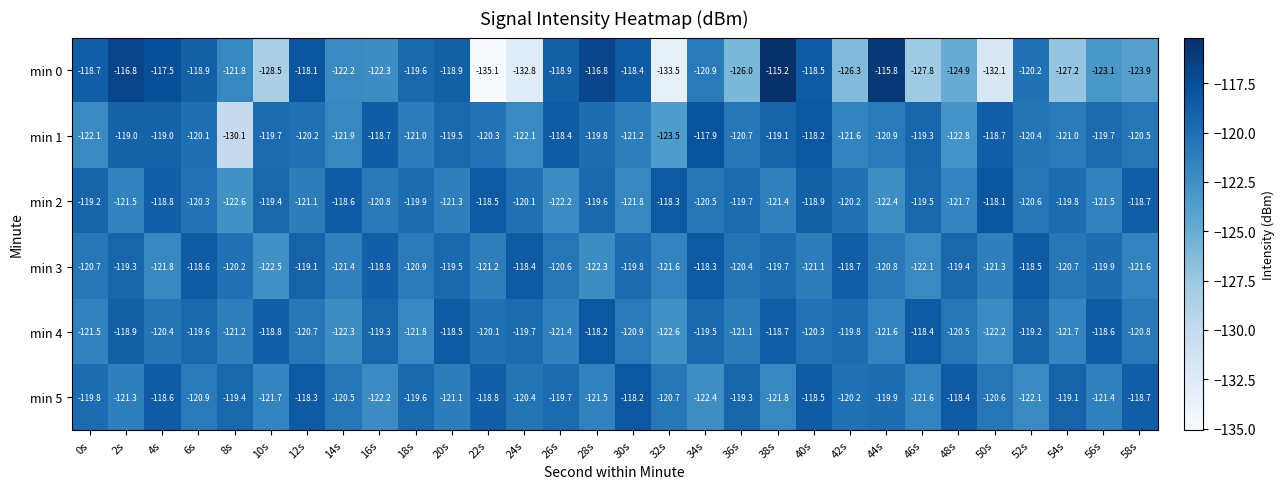

Is it true that min 5 equals -122.2 at 16s?

True